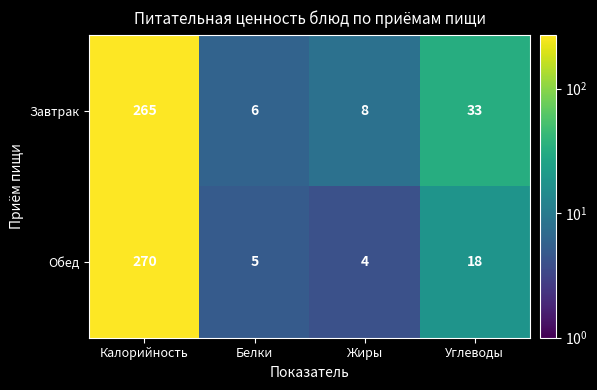

Reading left to right, what are all the values shown in this chart?

Завтрак: 265	6	8	33
Обед: 270	5	4	18